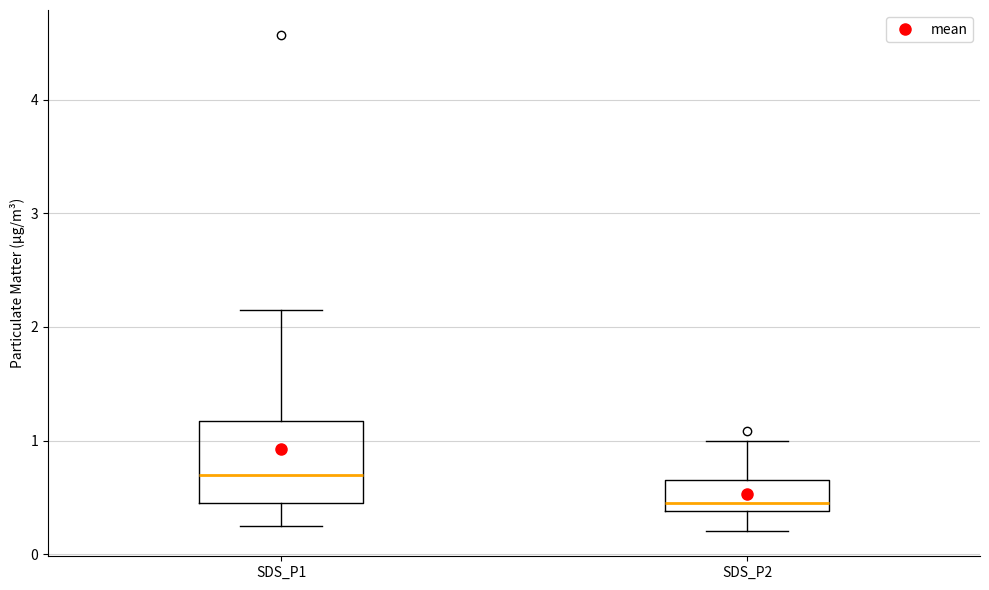

Which box's median line is the lowest?

SDS_P2